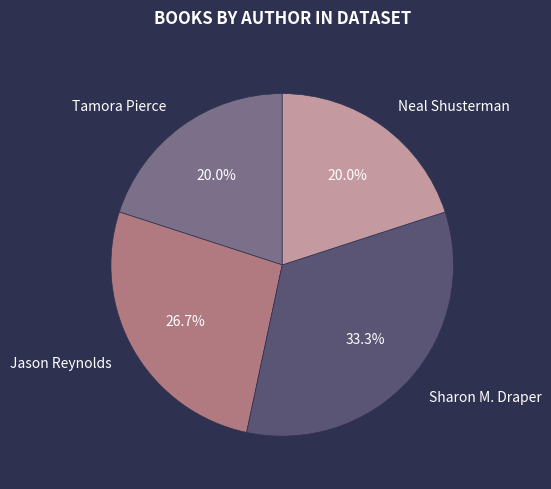

To the nearest percent, what is the difference between the Jason Reynolds and Sharon M. Draper slice percentages?

7%